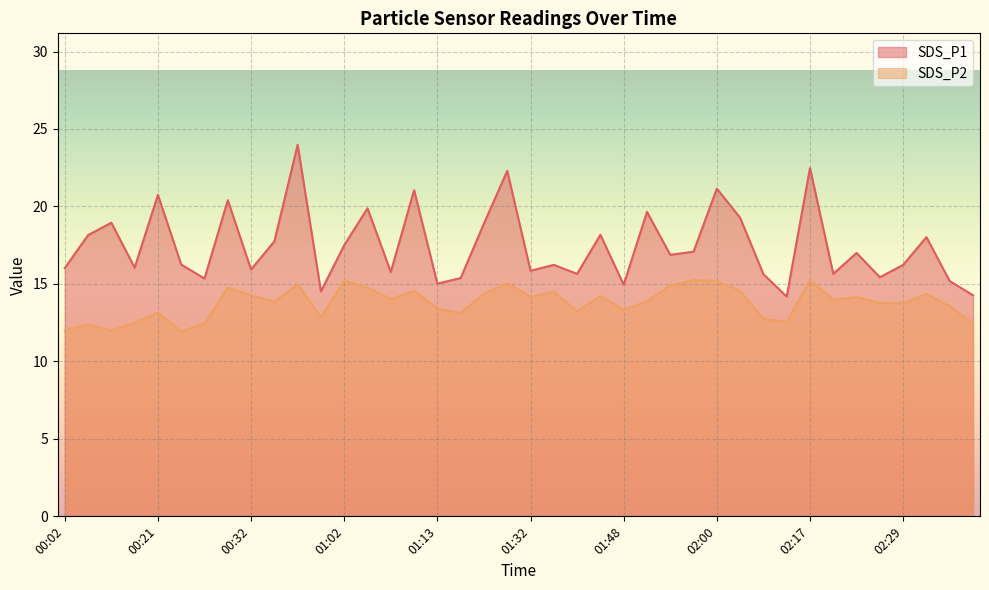

At which label is SDS_P1 closest to 19?

00:13